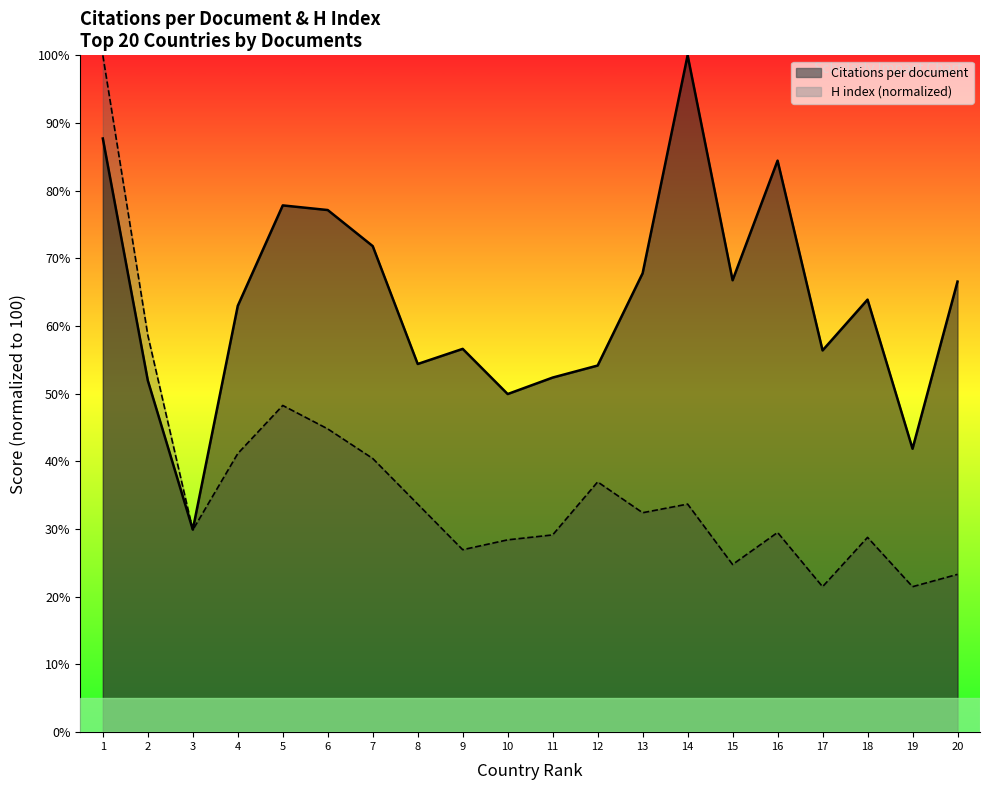

Rank the series by their average value, from highest to lowest.

Citations per document, H index